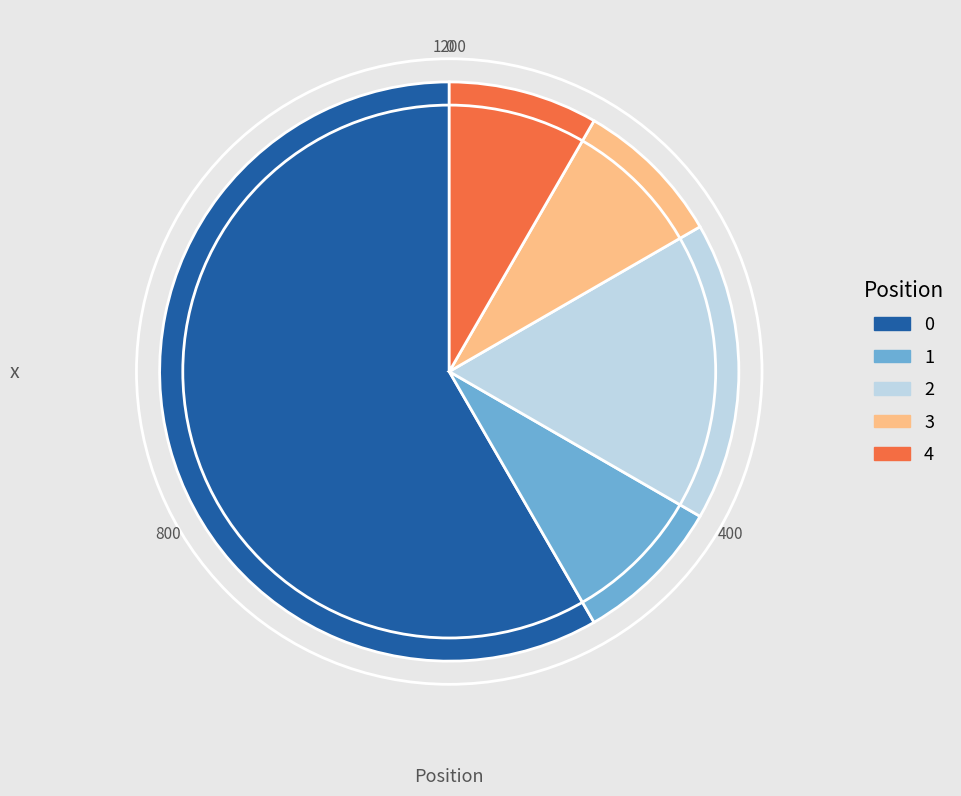

Is there any slice that represents more than half of the pie?

Yes